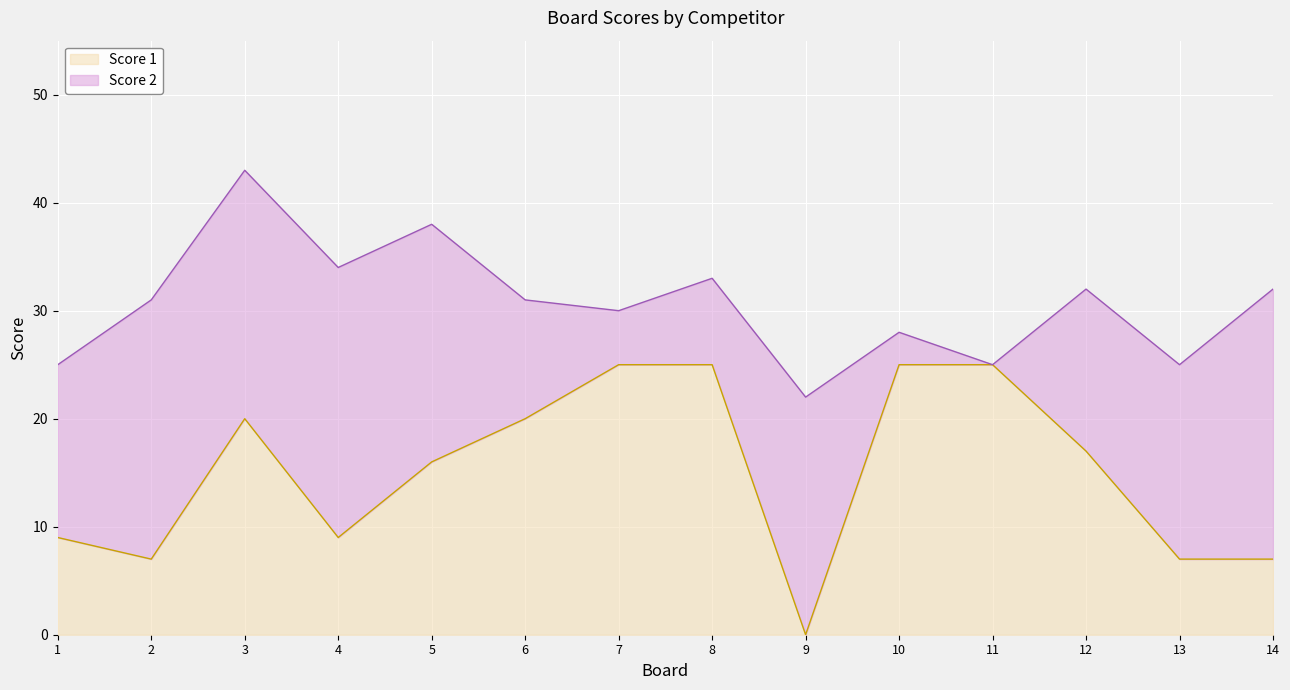

Reading right to left, what are all the values shown in this chart?

14=7	13=7	12=17	11=25	10=25	9=0	8=25	7=25	6=20	5=16	4=9	3=20	2=7	1=9